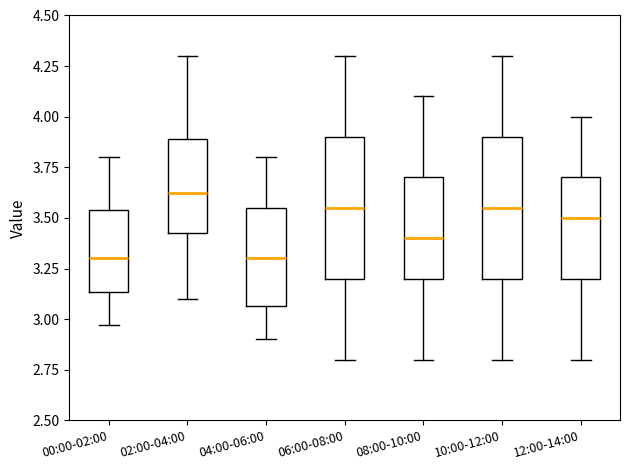

Where does the upper whisker of the box for 00:00-02:00 end on the y-axis? The values are not printed on the chart, so give them approximately, as read against the axis.

3.80